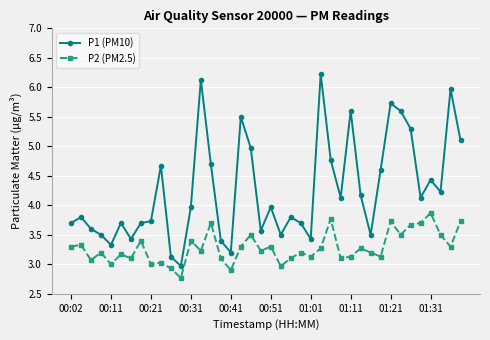

Rank the series by their maximum value, from highest to lowest.

P1 (PM10), P2 (PM2.5)